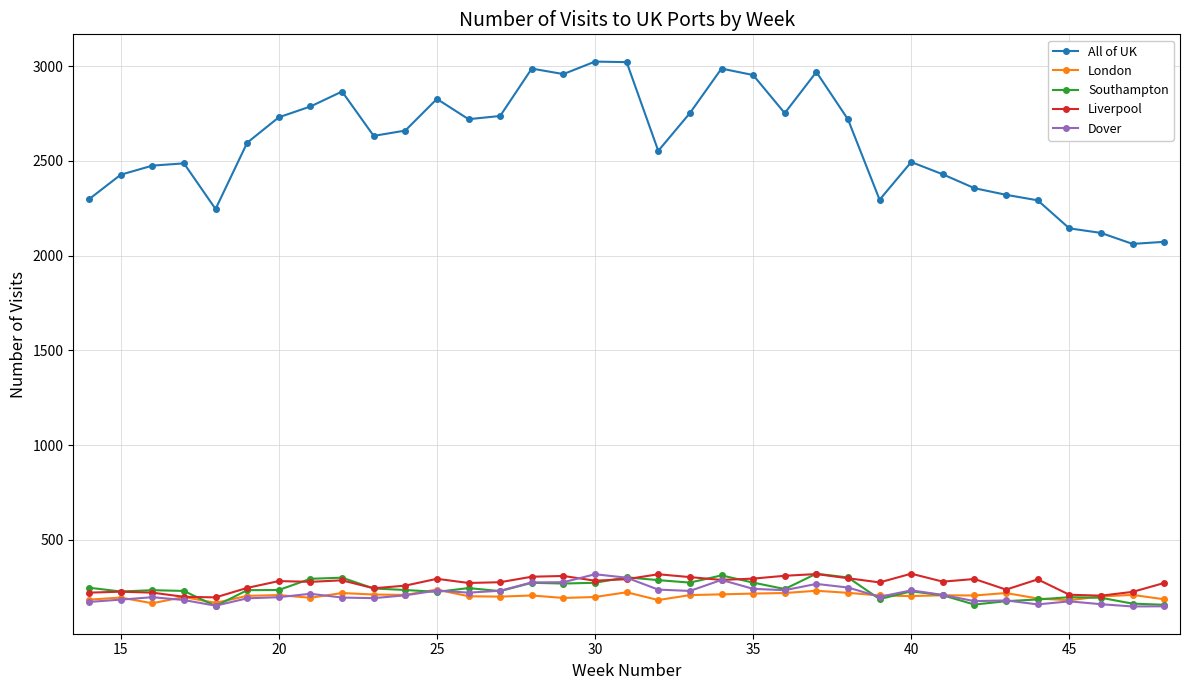

Which series has the widest spread of values?

All of UK